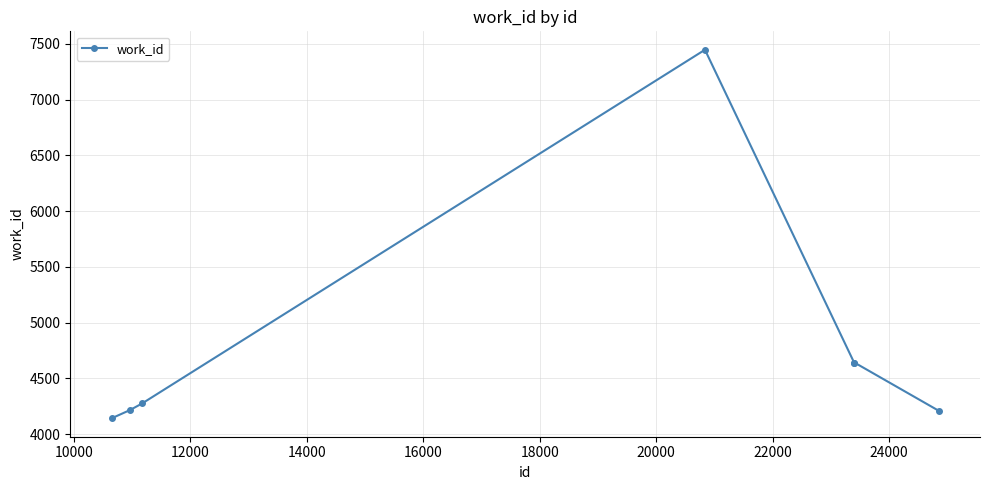

What is the maximum value shown in the chart?

7447